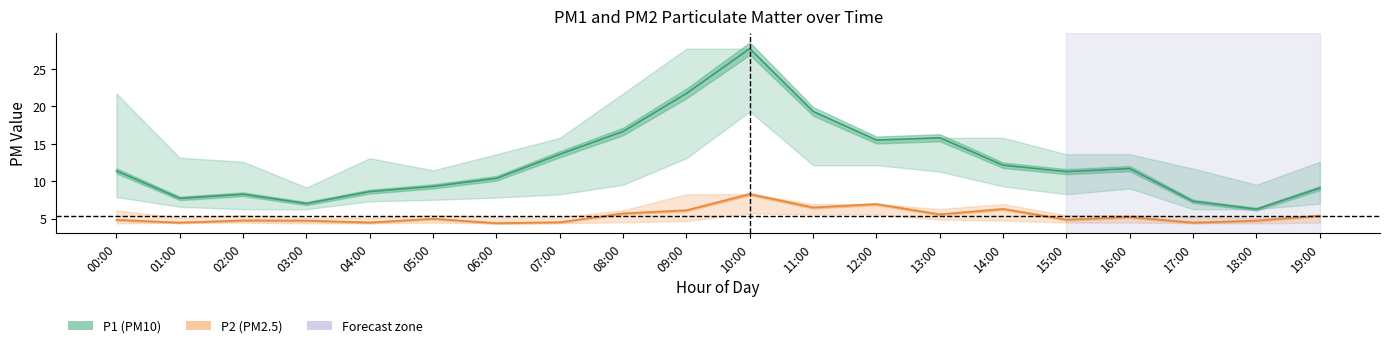

What is the value of the P1 (PM10) point at the 2nd from the left?

7.7